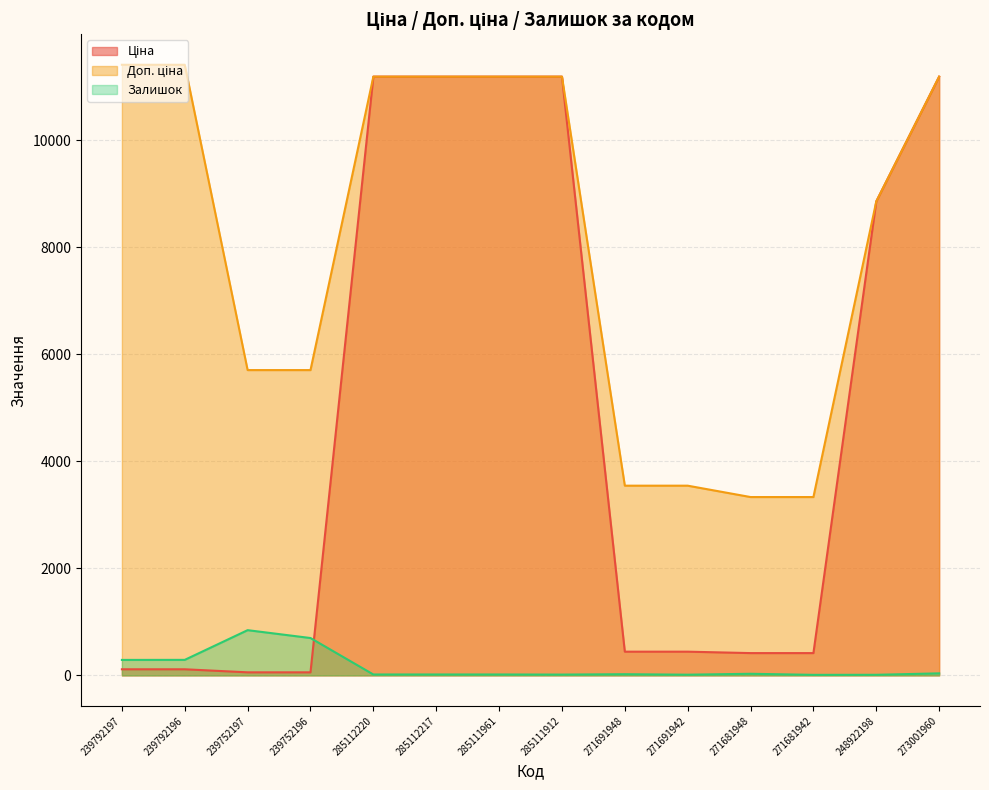

What is the approximate value of Залишок at 239792196?

290.0